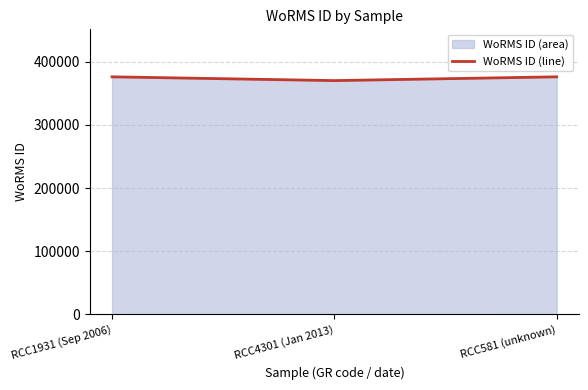

How many lines are shown in the chart?

1